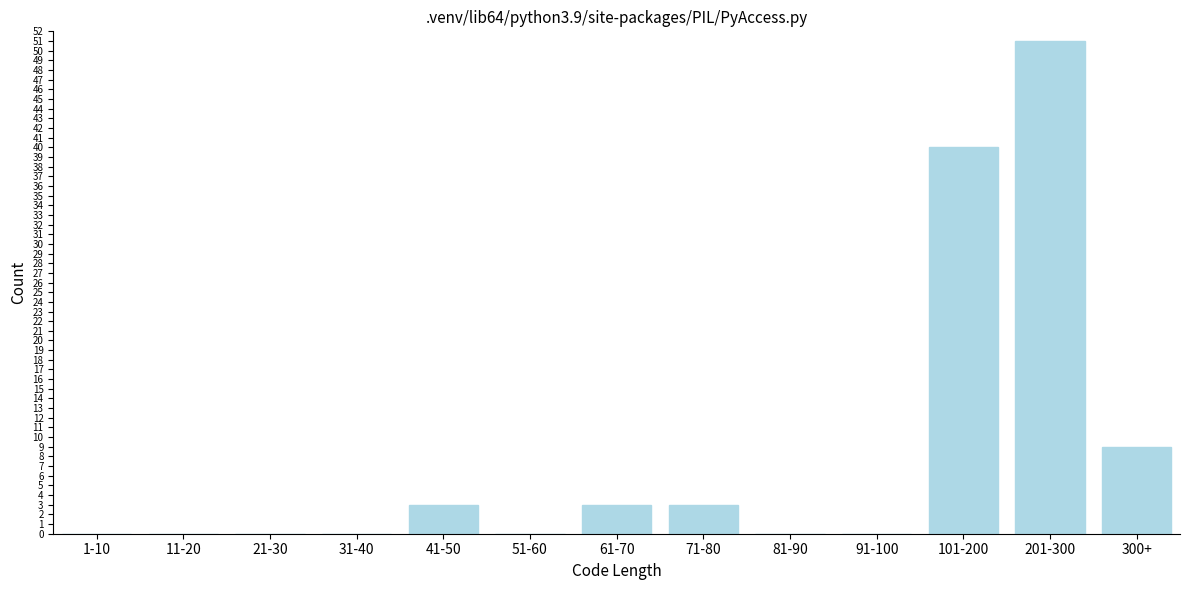

Reading right to left, extract all data points from this chart.

300+=9	201-300=51	101-200=40	91-100=0	81-90=0	71-80=3	61-70=3	51-60=0	41-50=3	31-40=0	21-30=0	11-20=0	1-10=0